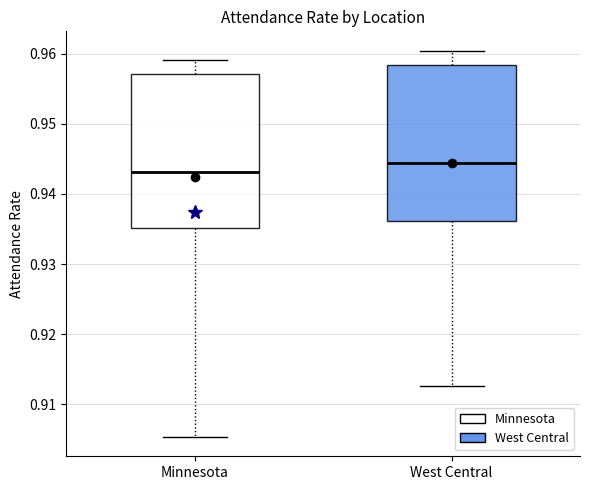

Where does the median line of the box for West Central sit on the y-axis? The values are not printed on the chart, so give them approximately, as read against the axis.

0.944